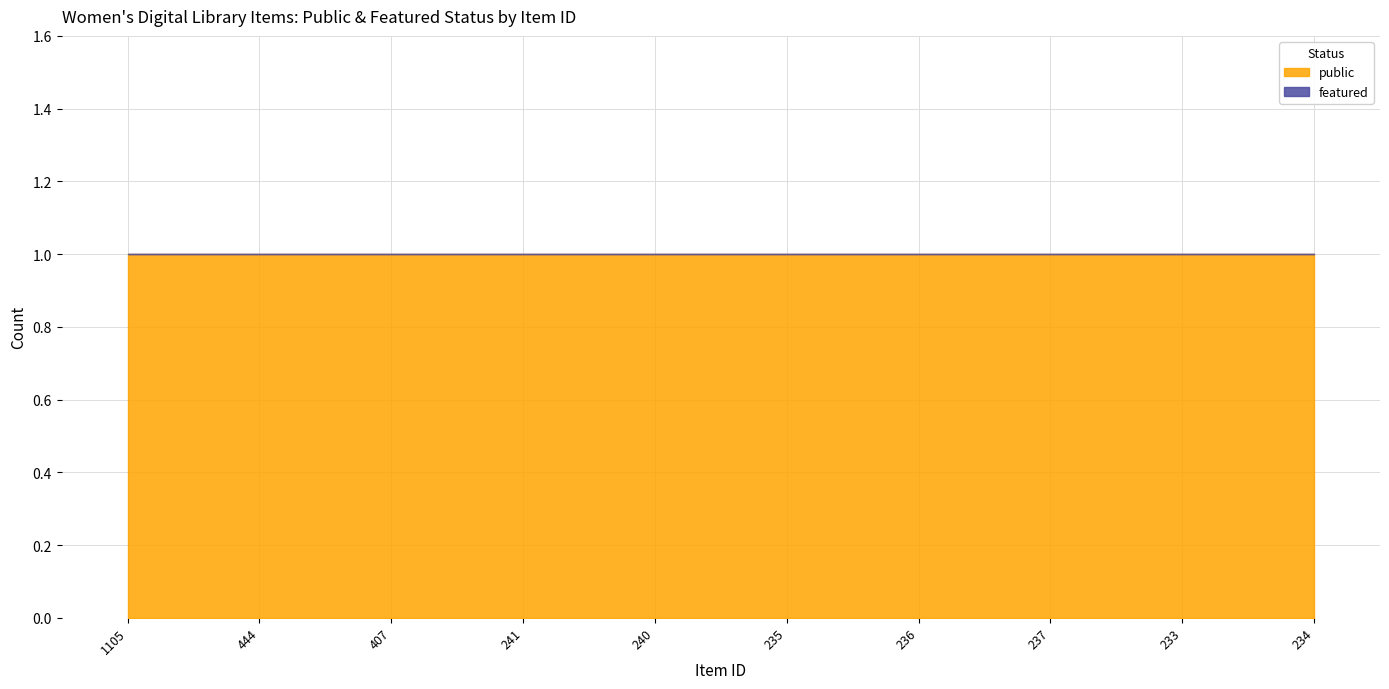

Does the chart have visible grid lines?

Yes